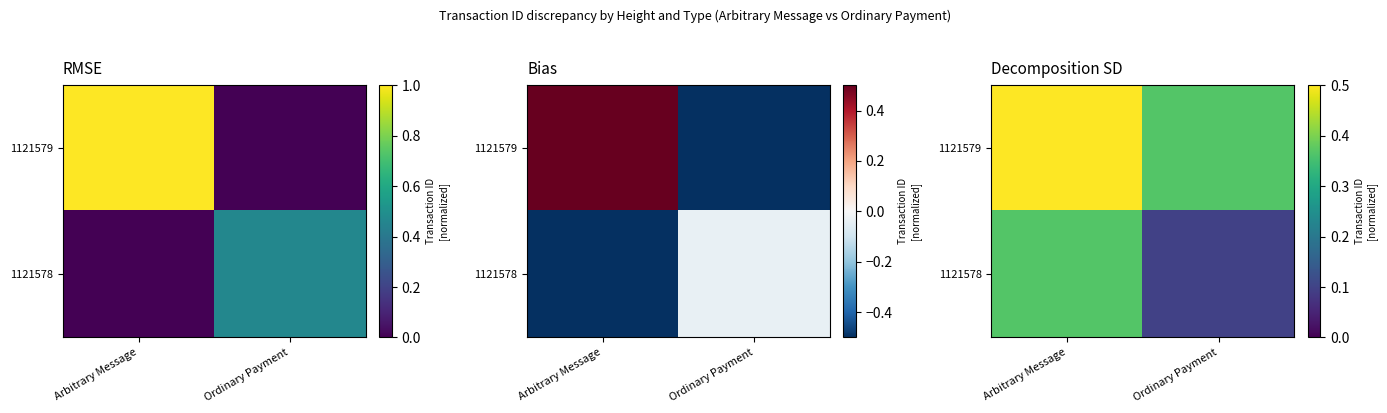

Which category has the highest value across all series?

Arbitrary Message